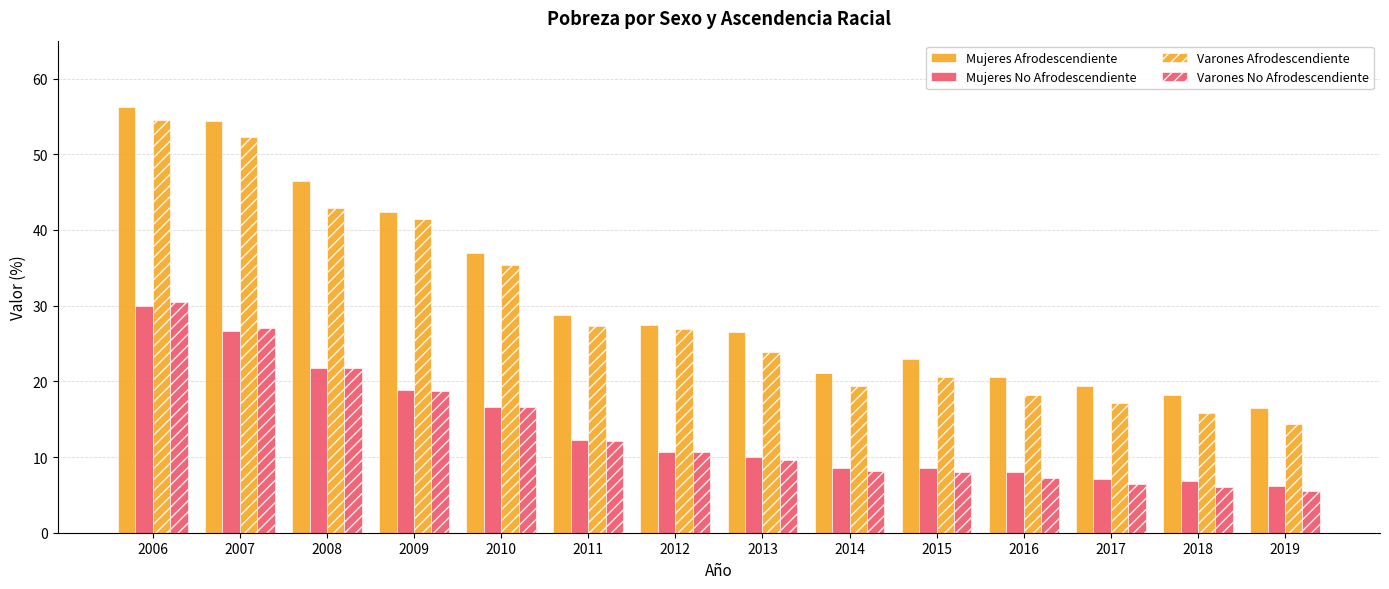

At which category does the chart reach its peak across all series?

2006